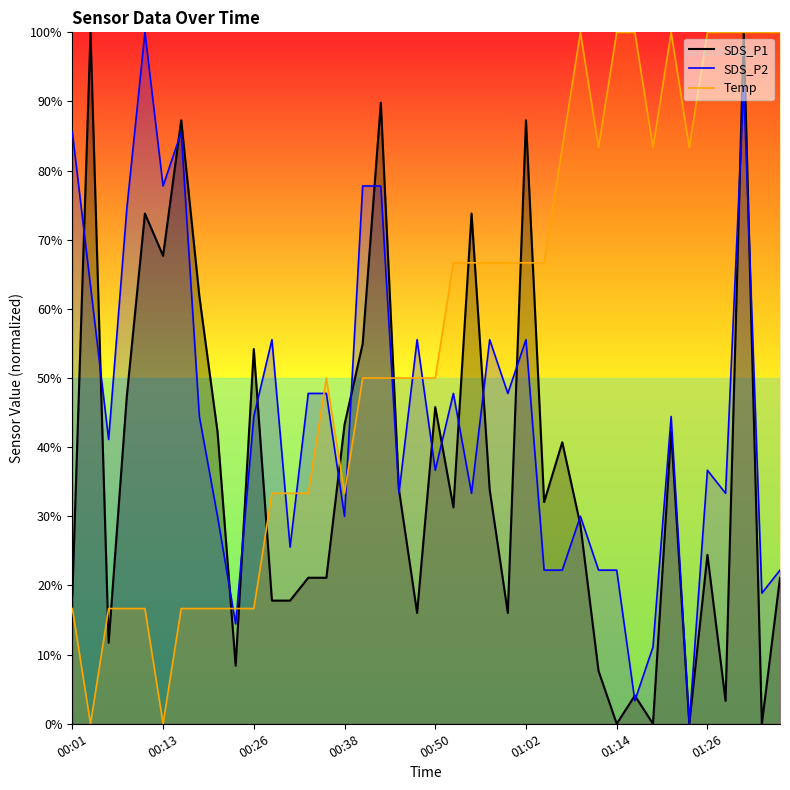

Reading left to right, list all the values displayed in this chart.

SDS_P1: 00:01=0.2	00:04=1.0	00:06=0.1	00:09=0.5	00:11=0.7	00:13=0.7	00:16=0.9	00:18=0.6	00:21=0.4	00:23=0.1	00:26=0.5	00:28=0.2	00:30=0.2	00:33=0.2	00:35=0.2	00:38=0.4	00:40=0.5	00:43=0.9	00:45=0.3	00:47=0.2	00:50=0.5	00:52=0.3	00:55=0.7	00:57=0.3	01:00=0.2	01:02=0.9	01:04=0.3	01:07=0.4	01:09=0.3	01:12=0.1	01:14=0.0	01:17=0.0	01:19=0.0	01:22=0.4	01:24=0.0	01:26=0.2	01:29=0.0	01:31=1.0	01:34=0.0	01:36=0.2
SDS_P2: 00:01=0.9	00:04=0.6	00:06=0.4	00:09=0.7	00:11=1.0	00:13=0.8	00:16=0.9	00:18=0.4	00:21=0.3	00:23=0.1	00:26=0.4	00:28=0.6	00:30=0.3	00:33=0.5	00:35=0.5	00:38=0.3	00:40=0.8	00:43=0.8	00:45=0.3	00:47=0.6	00:50=0.4	00:52=0.5	00:55=0.3	00:57=0.6	01:00=0.5	01:02=0.6	01:04=0.2	01:07=0.2	01:09=0.3	01:12=0.2	01:14=0.2	01:17=0.0	01:19=0.1	01:22=0.4	01:24=0.0	01:26=0.4	01:29=0.3	01:31=0.9	01:34=0.2	01:36=0.2
Temp: 00:01=0.2	00:04=0.0	00:06=0.2	00:09=0.2	00:11=0.2	00:13=0.0	00:16=0.2	00:18=0.2	00:21=0.2	00:23=0.2	00:26=0.2	00:28=0.3	00:30=0.3	00:33=0.3	00:35=0.5	00:38=0.3	00:40=0.5	00:43=0.5	00:45=0.5	00:47=0.5	00:50=0.5	00:52=0.7	00:55=0.7	00:57=0.7	01:00=0.7	01:02=0.7	01:04=0.7	01:07=0.8	01:09=1.0	01:12=0.8	01:14=1.0	01:17=1.0	01:19=0.8	01:22=1.0	01:24=0.8	01:26=1.0	01:29=1.0	01:31=1.0	01:34=1.0	01:36=1.0